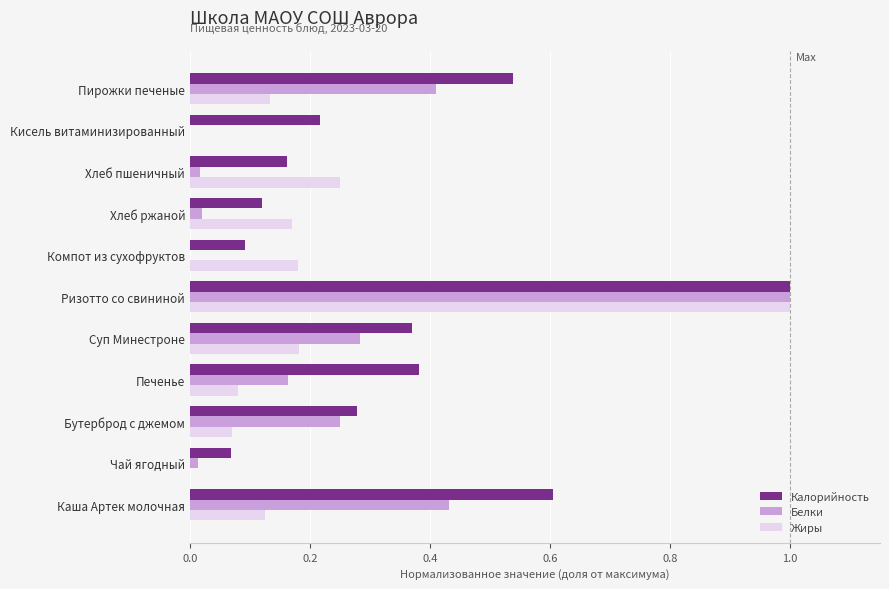

How many data points does each series have?

11